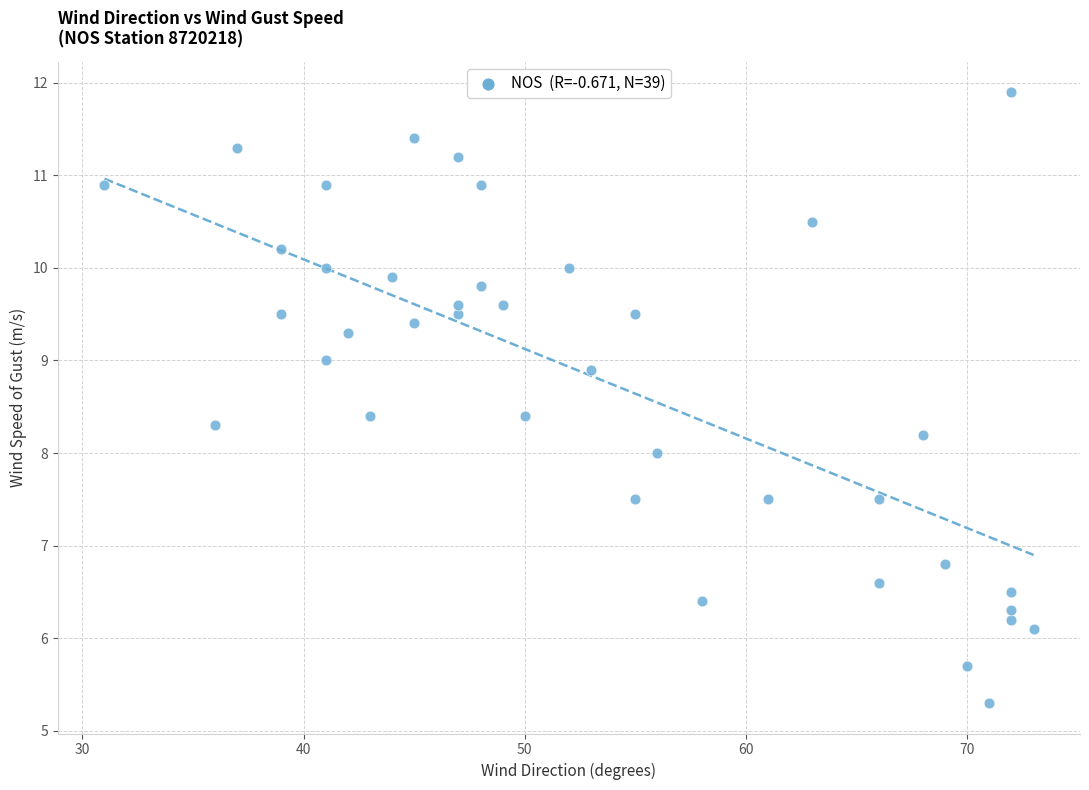

What is the range of X values (max minus min)?

42.0